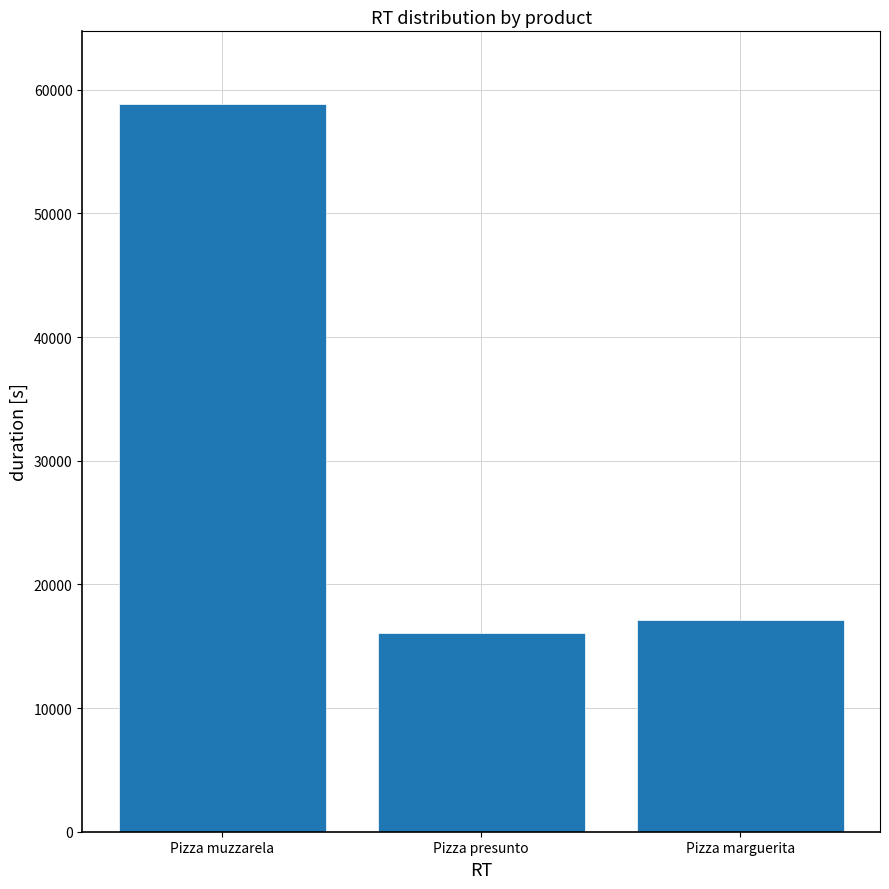

Reading right to left, extract all data points from this chart.

Pizza marguerita=17082.3	Pizza presunto=16053.4	Pizza muzzarela=58838.4